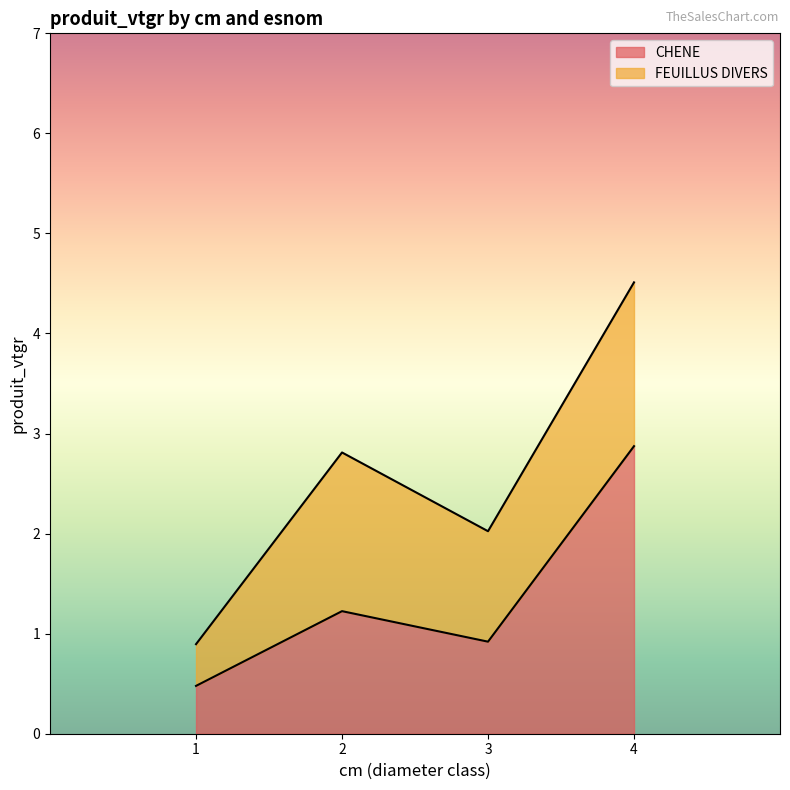

What is the greatest value displayed?

2.9